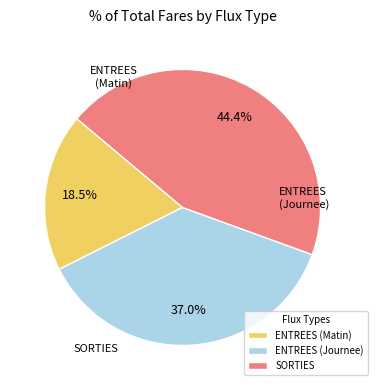

Combined, what portion of the pie is SORTIES and ENTREES (Journee)?

81.5%